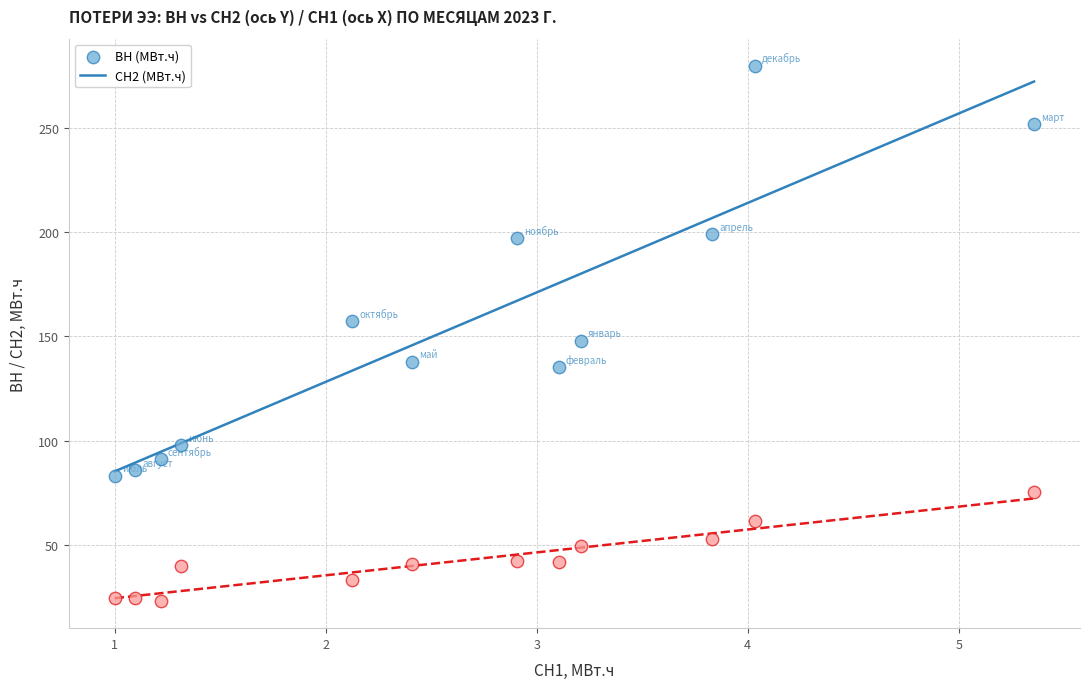

Which series reaches the minimum Y coordinate?

СН2 (МВт.ч)